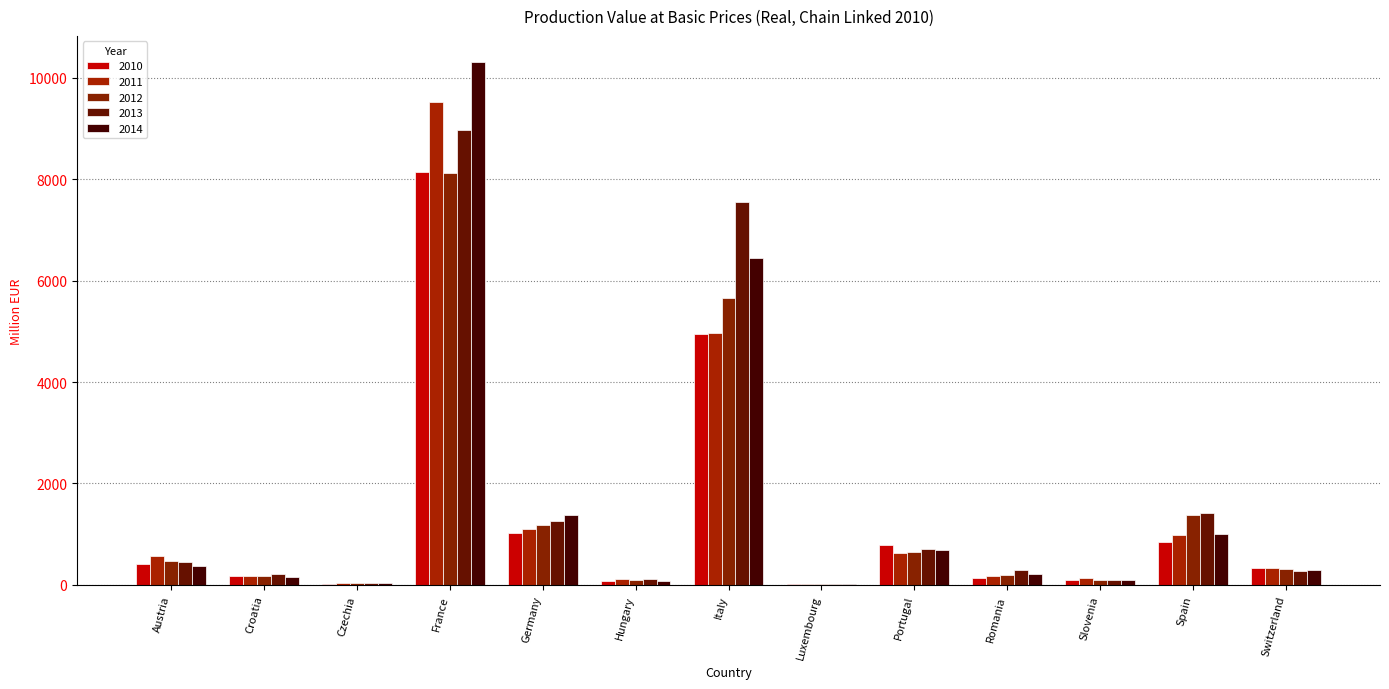

Which has a higher value, Czechia or Italy?

Italy